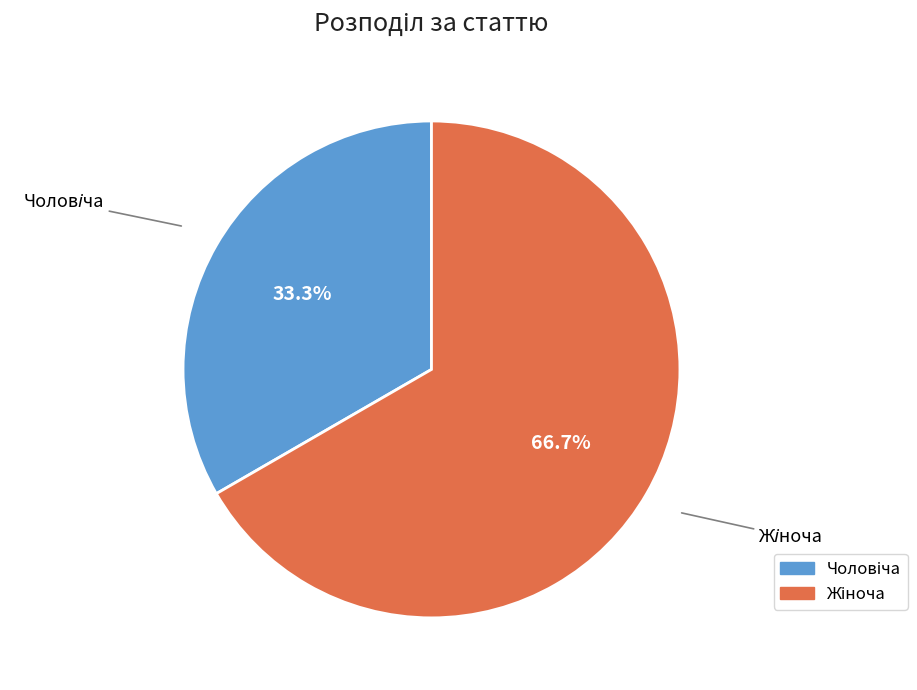

How many slices are in this pie chart?

2